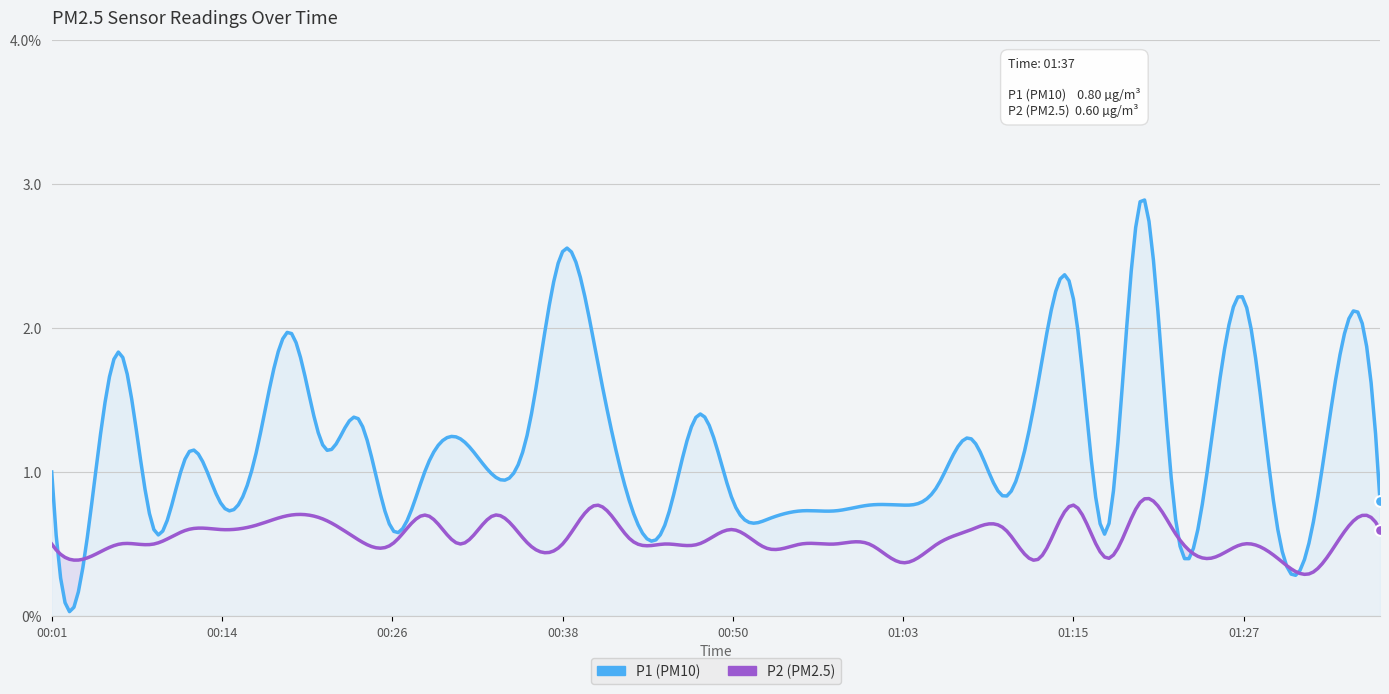

Which series reaches the maximum Y coordinate?

P1